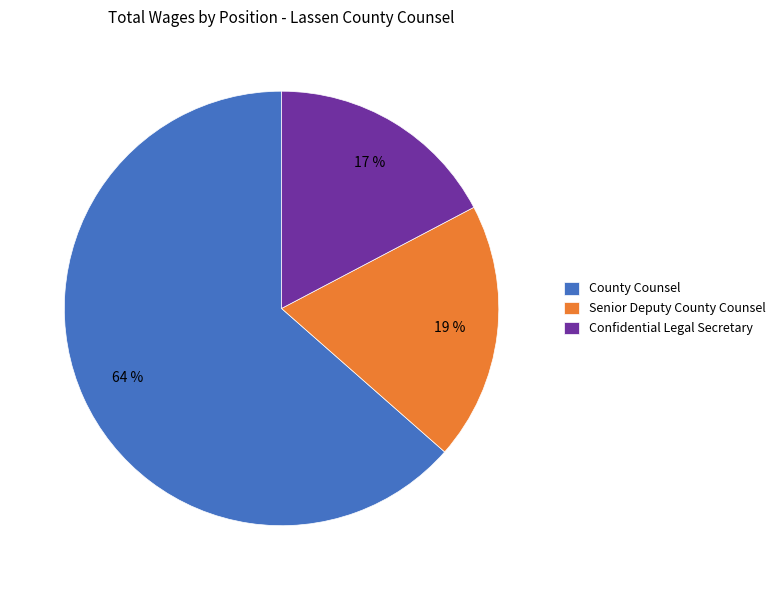

Which category has the smallest portion of the pie?

Confidential Legal Secretary